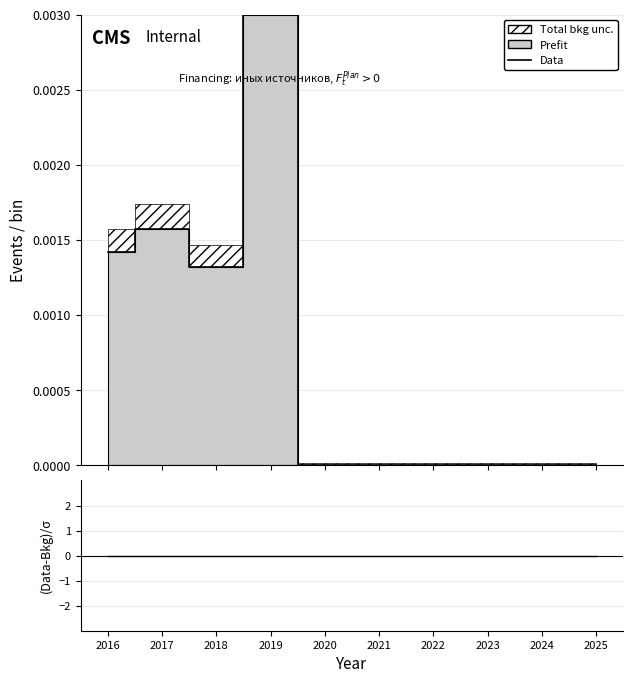

At which label is (Data-Bkg)/σ closest to 0?

2016